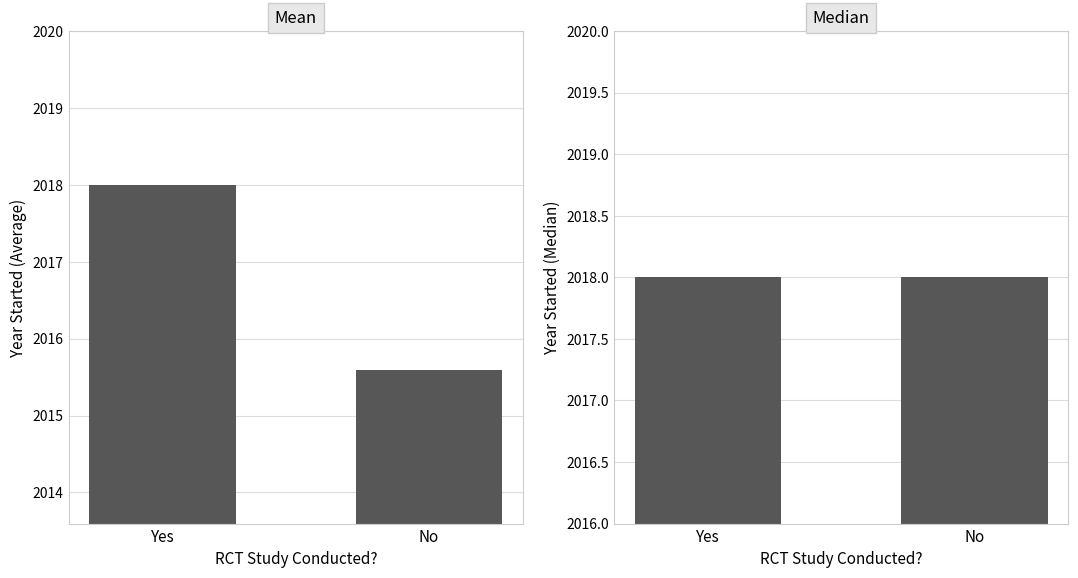

Reading right to left, transcribe all the data shown in this chart.

Mean Year Started: No=2015.6	Yes=2018.0
Median Year Started: No=2018.0	Yes=2018.0